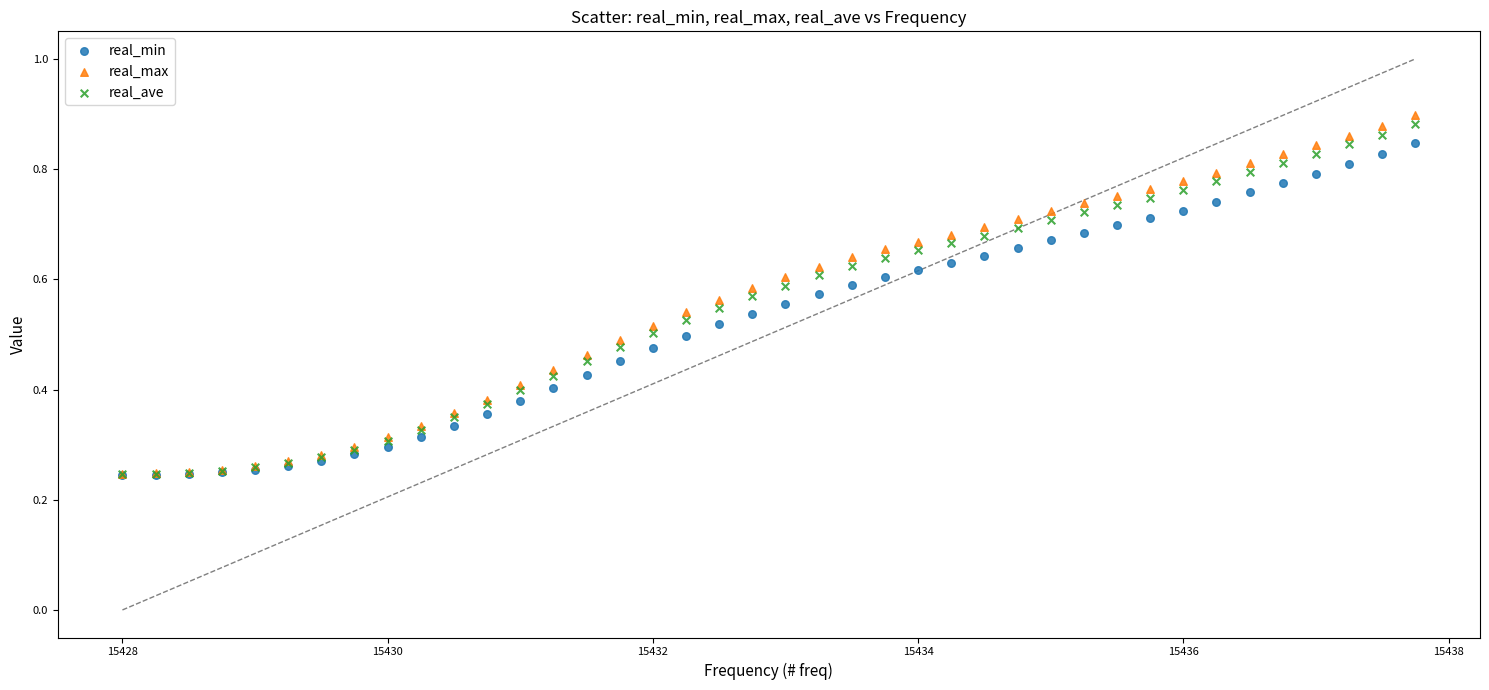

Which series contains the highest Y value?

real_max